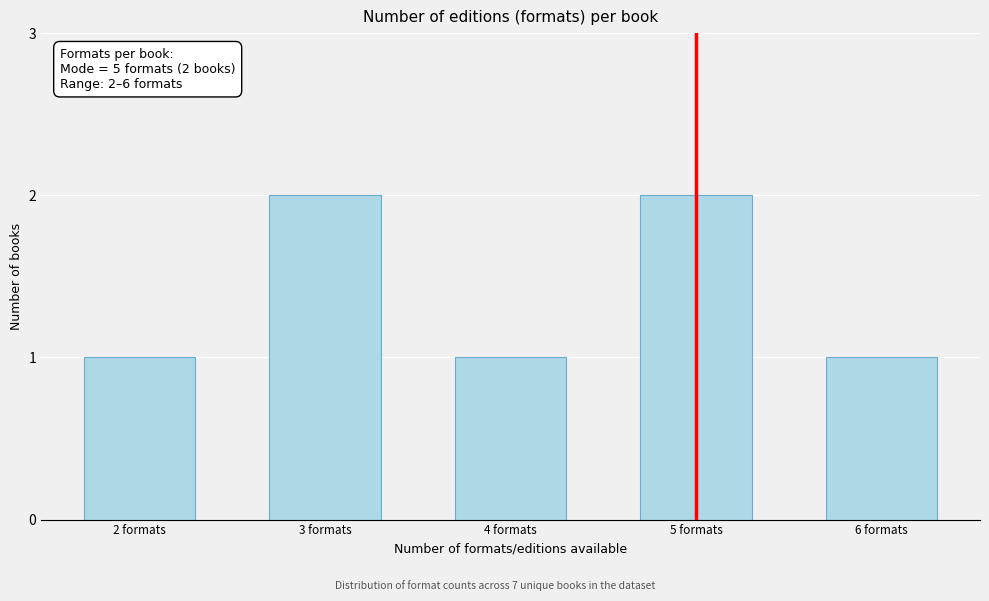

Reading left to right, extract all data points from this chart.

1	2	1	2	1